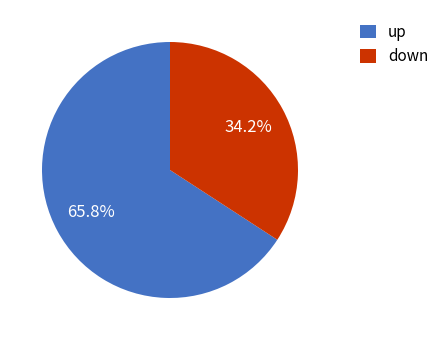

Which slice is the largest?

up